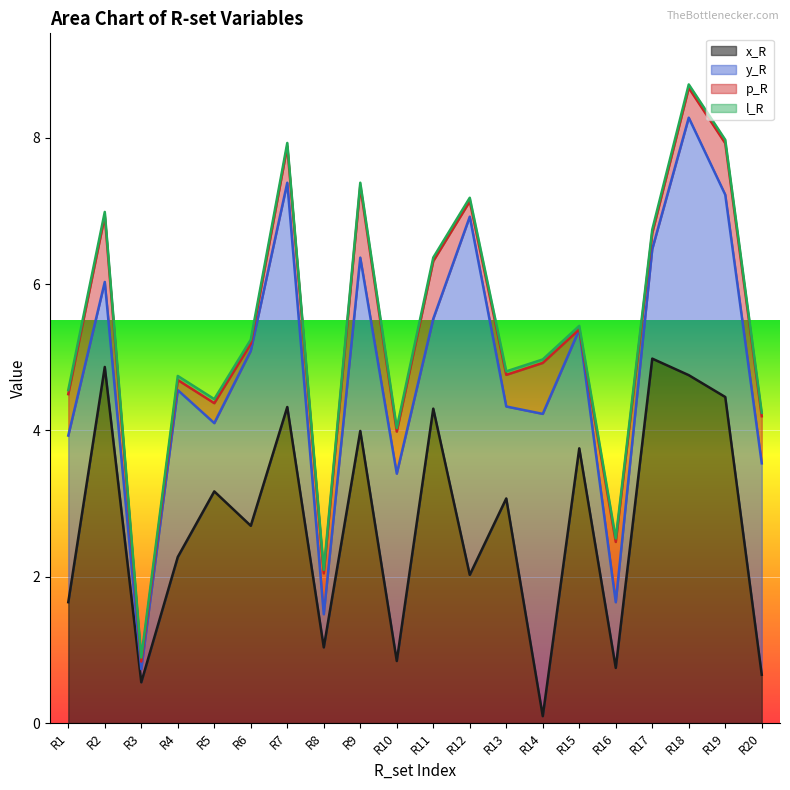

Reading right to left, transcribe all the data shown in this chart.

x_R: 0.7	4.5	4.8	5.0	0.8	3.8	0.1	3.1	2.0	4.3	0.8	4.0	1.0	4.3	2.7	3.2	2.3	0.6	4.9	1.7
y_R: 2.9	2.8	3.5	1.5	0.9	1.6	4.1	1.3	4.9	1.2	2.6	2.4	0.5	3.1	2.4	0.9	2.3	0.2	1.2	2.3
p_R: 0.6	0.7	0.4	0.2	0.8	0.0	0.7	0.4	0.2	0.8	0.6	1.0	0.6	0.5	0.1	0.3	0.1	0.1	0.9	0.6
l_R: 0.0	0.0	0.0	0.0	0.0	0.0	0.0	0.0	0.0	0.0	0.0	0.0	0.0	0.0	0.1	0.1	0.1	0.1	0.1	0.1